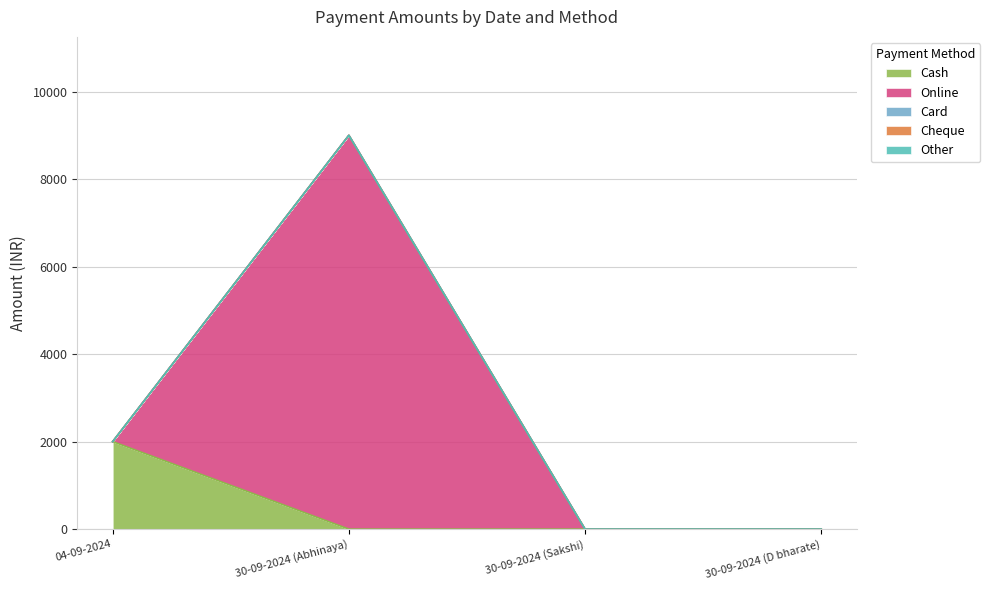

Which series has the largest total across all categories?

Online